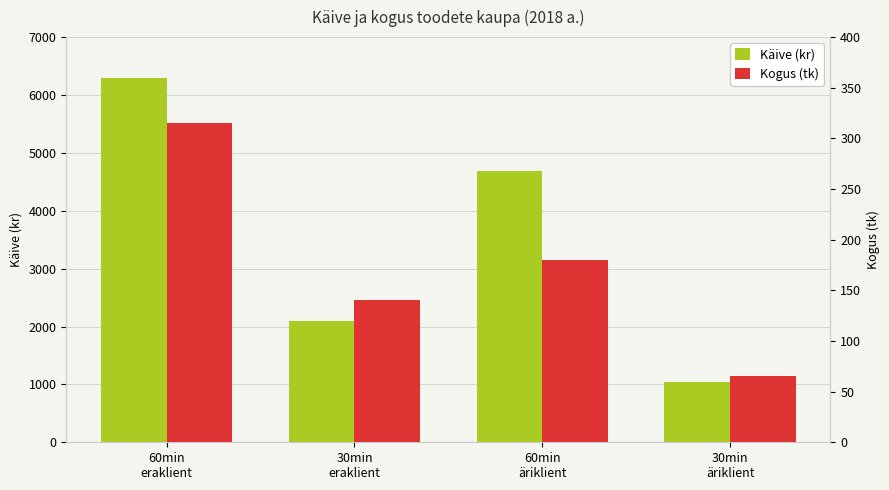

What is the total value across all series at 30min
eraklient?

2240